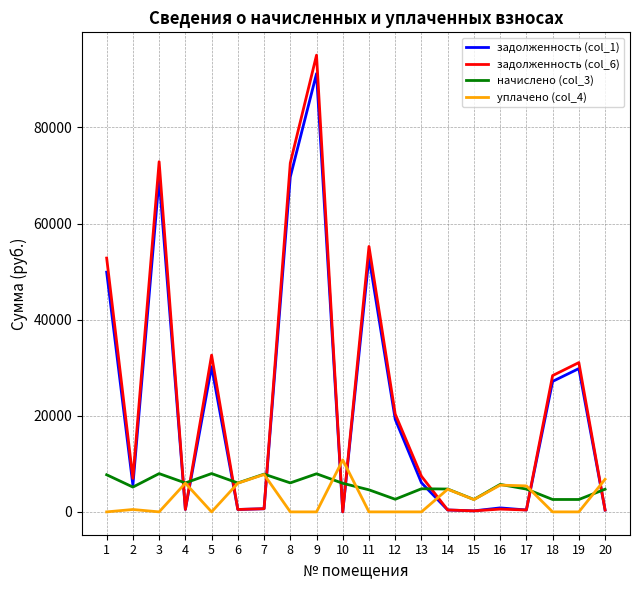

Is the value of задолженность (col_1) at 4 greater than the value of начислено (col_3) at 20?

No